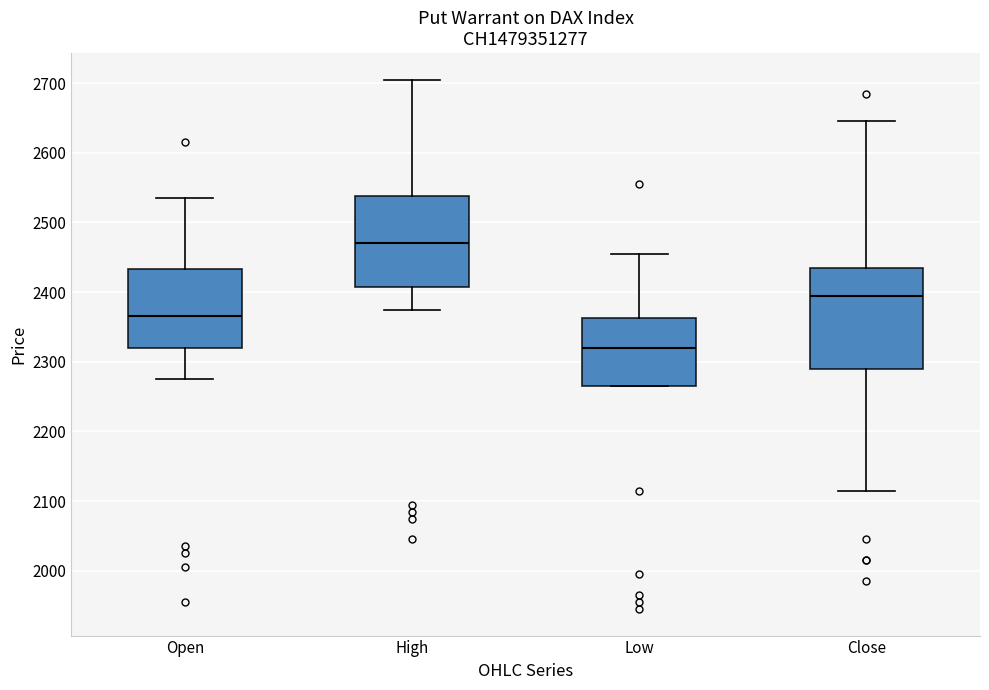

Reading left to right, read every box against the y-axis: the position of its median line, the range the box covers, and the ends of its whiskers. The values are not printed on the chart, so give them approximately, as read against the axis.

Open: median 2370, box 2320 to 2430, whiskers 2280 to 2540
High: median 2470, box 2410 to 2540, whiskers 2380 to 2710
Low: median 2320, box 2270 to 2360, whiskers 2270 to 2460
Close: median 2400, box 2290 to 2440, whiskers 2120 to 2650